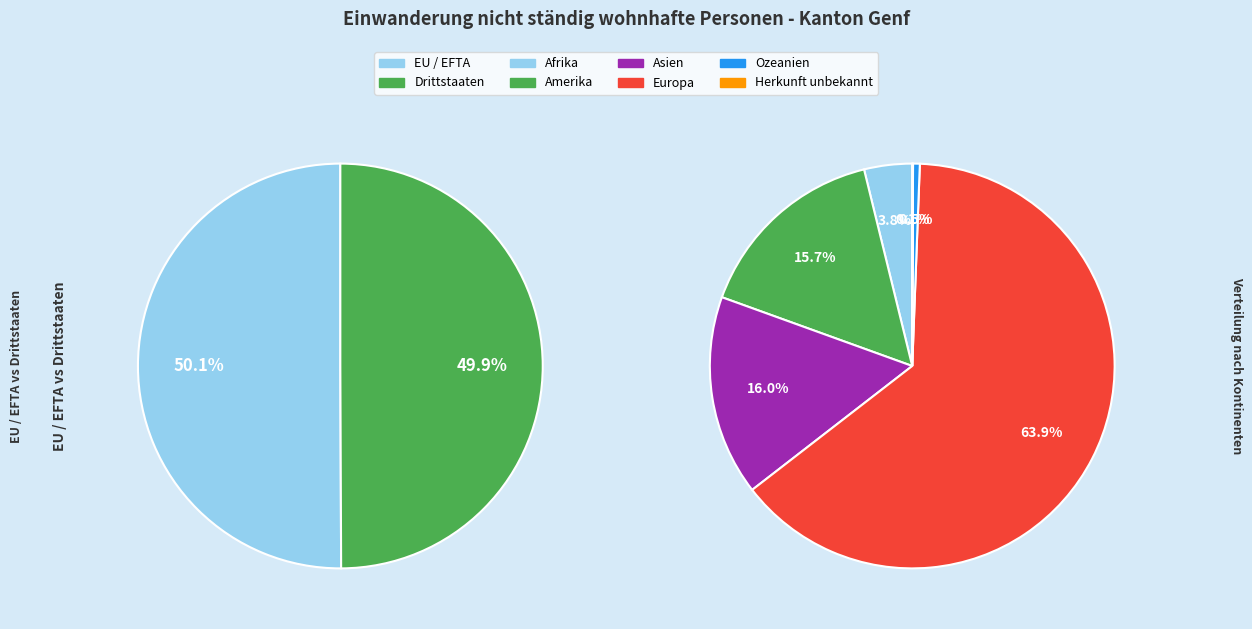

True or false: EU / EFTA accounts for 25% of the total.

True